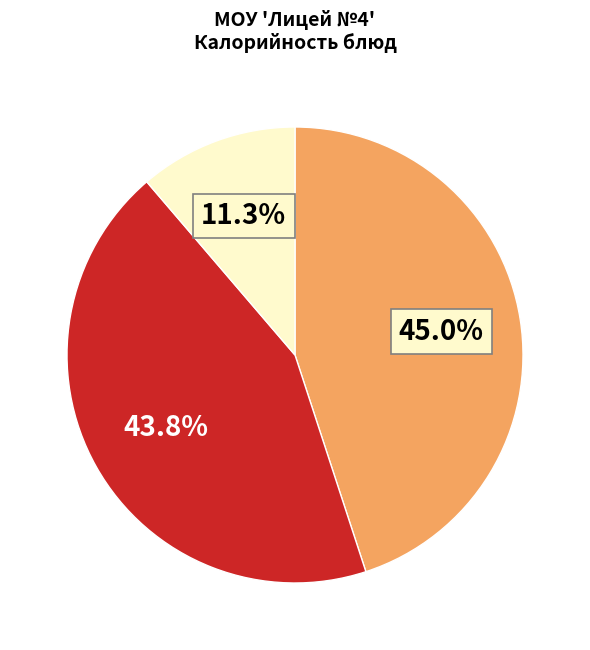

Count the number of slices in the pie.

3